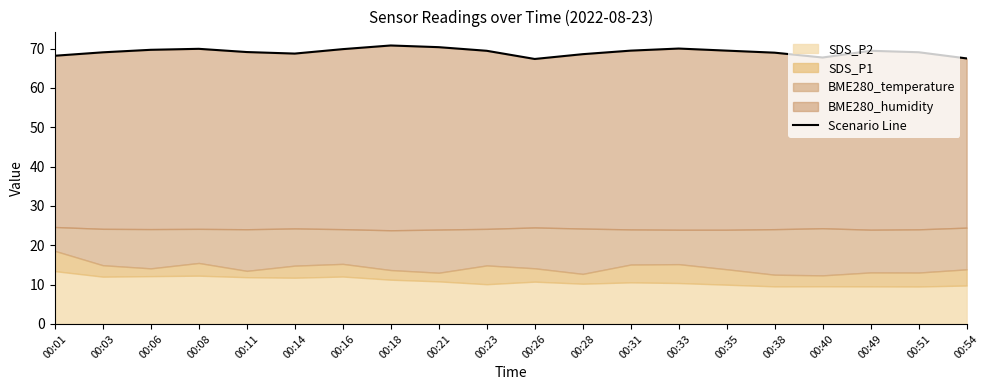

List the labels in order of value, smallest first.

00:26, 00:54, 00:40, 00:01, 00:28, 00:14, 00:38, 00:03, 00:51, 00:11, 00:23, 00:49, 00:31, 00:35, 00:06, 00:16, 00:08, 00:33, 00:21, 00:18